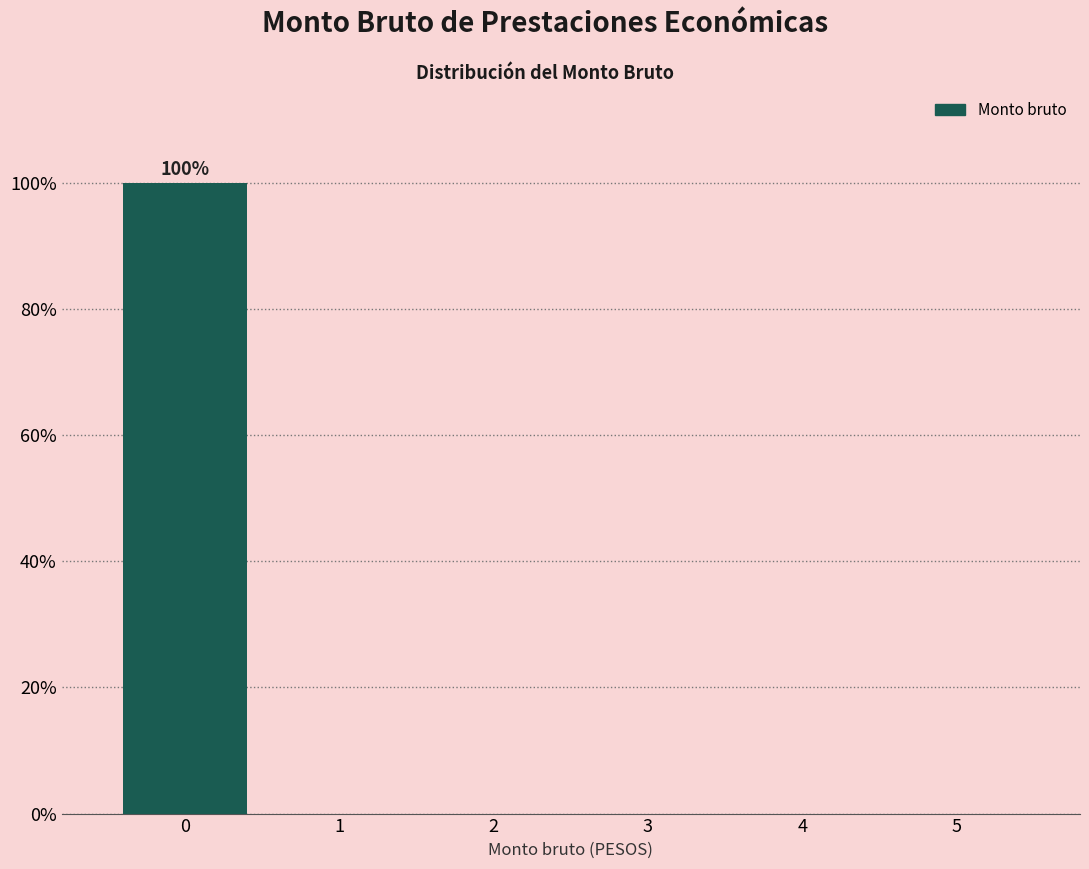

Reading left to right, transcribe all the data shown in this chart.

0=100	1=0	2=0	3=0	4=0	5=0